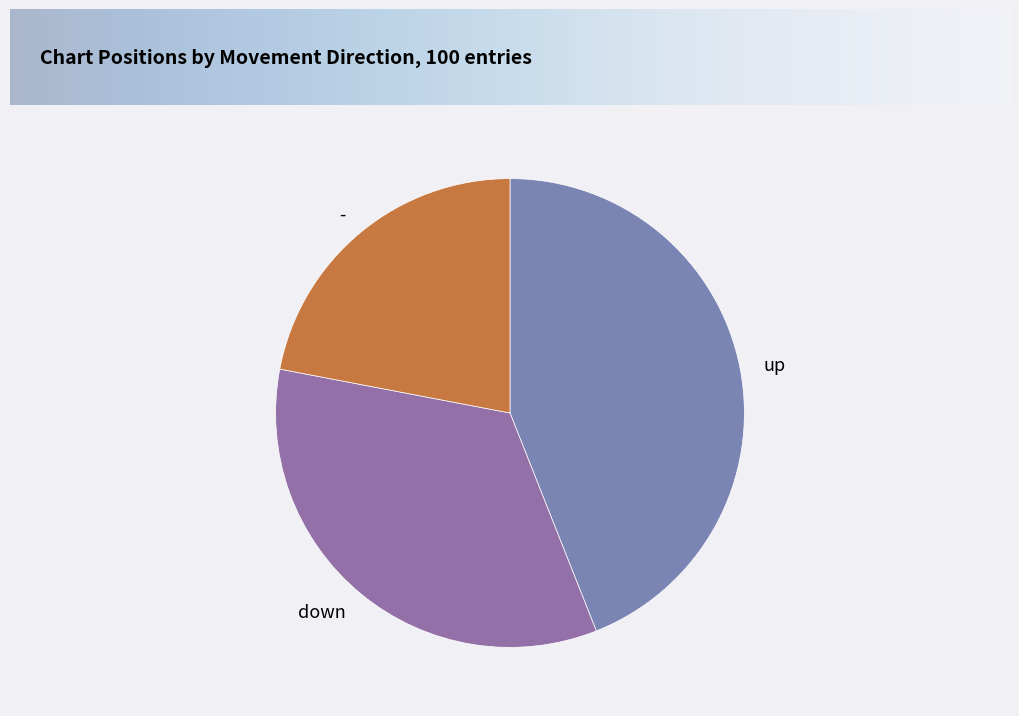

Approximately how many times larger is the value at down compared to -?

1.5